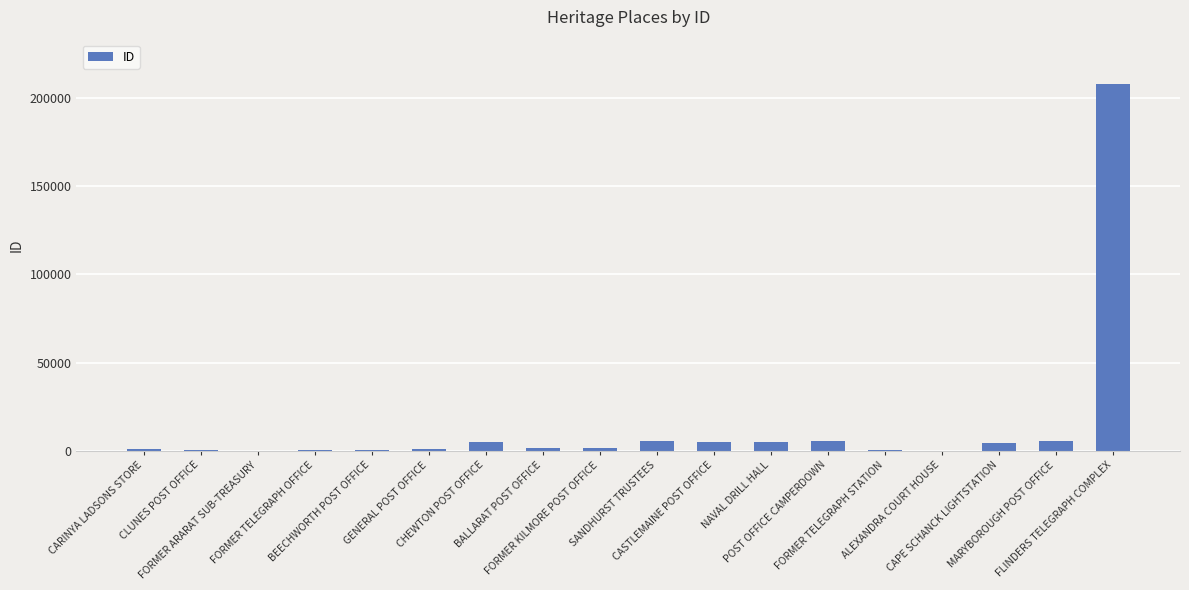

Where does the data first go above 1364?

CHEWTON POST OFFICE